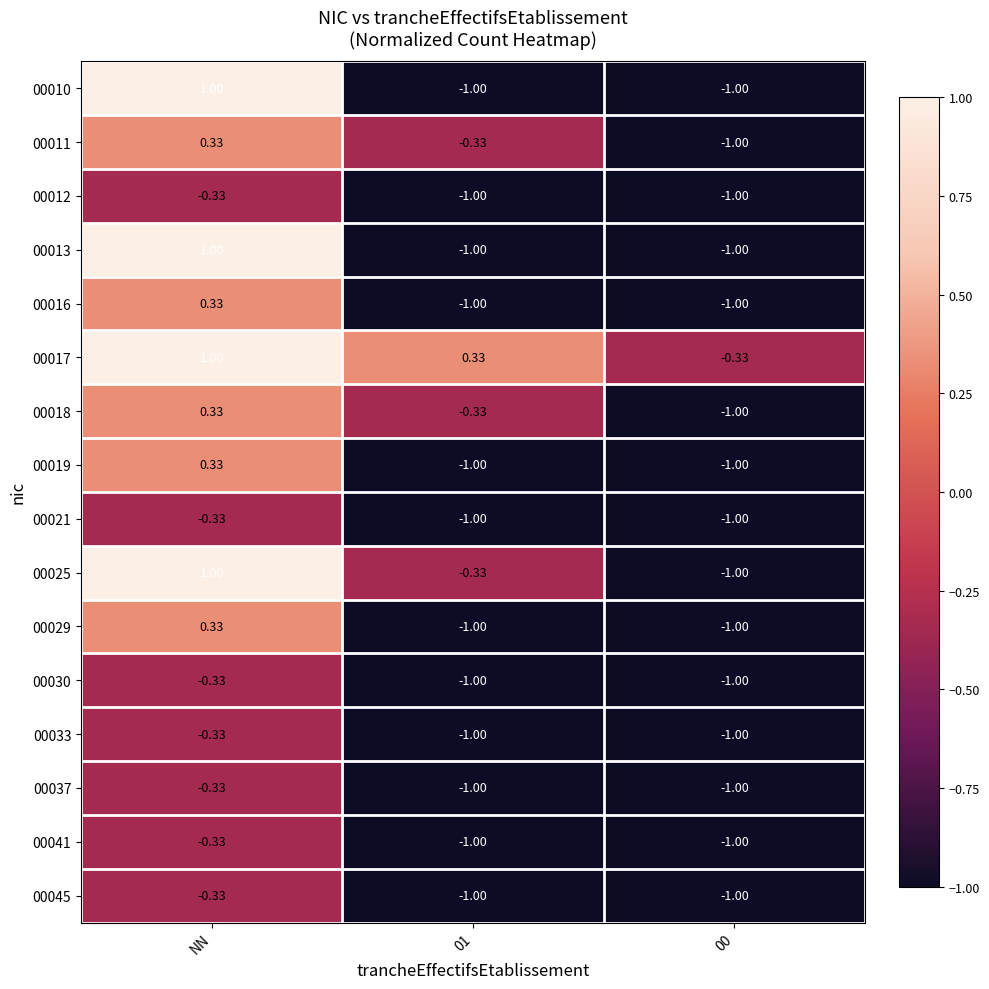

At which label does 00025 reach its peak?

NN